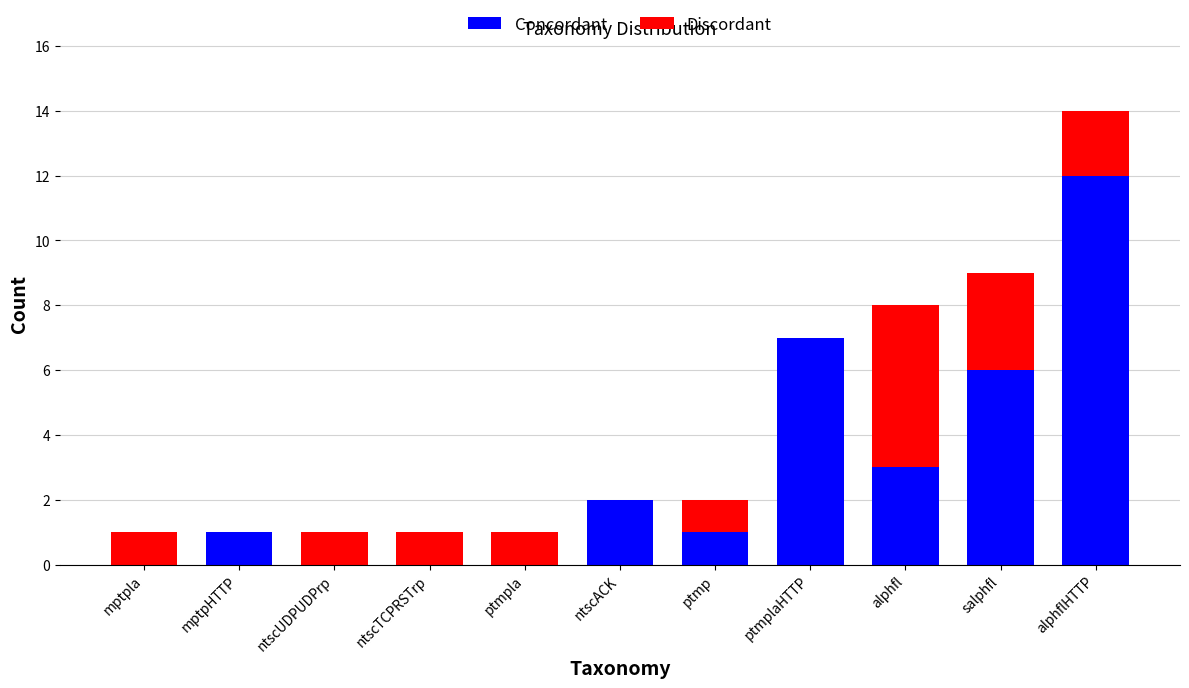

What is the sum of the Concordant values at alphflHTTP and ntscUDPUDPrp?

12